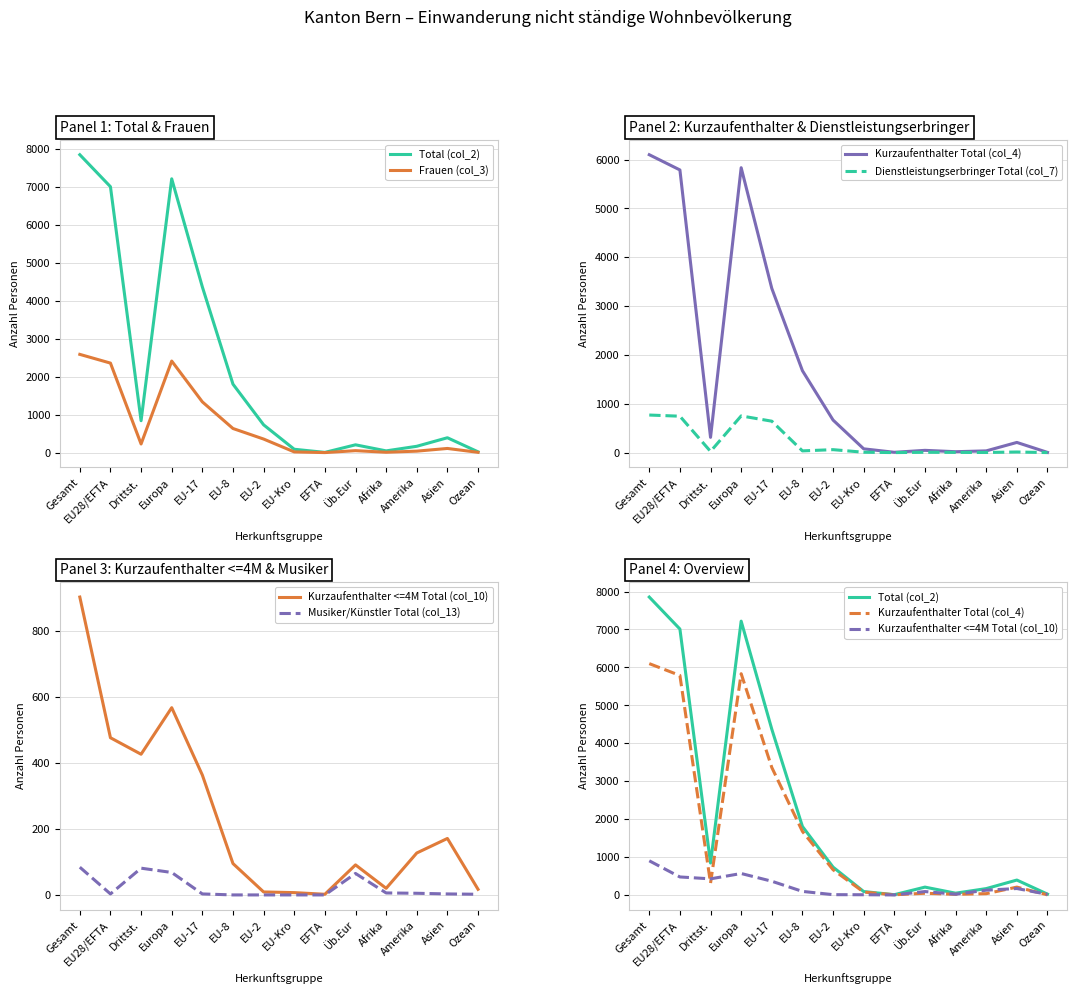

At which label does Dienstleistungserbringer Total (col_7) first exceed 24?

Gesamt